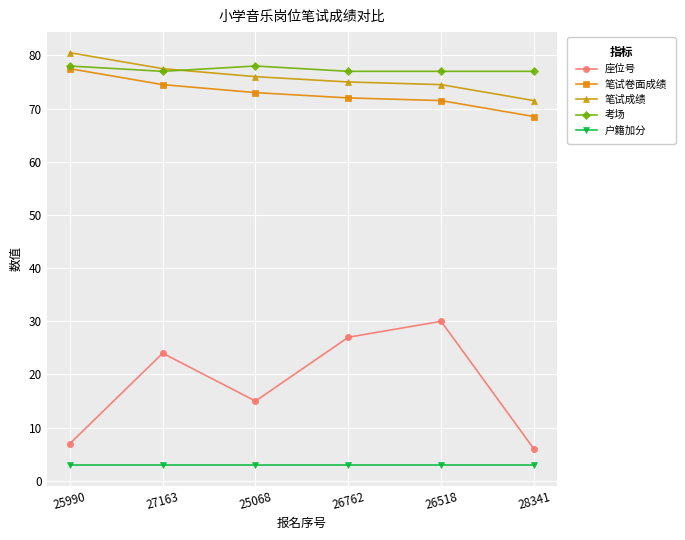

How many distinct data groups are displayed?

5